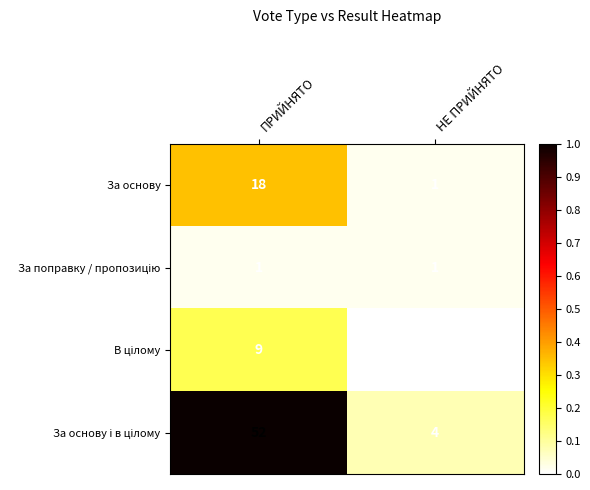

What is the spread (max minus min) of values at НЕ ПРИЙНЯТО?

4